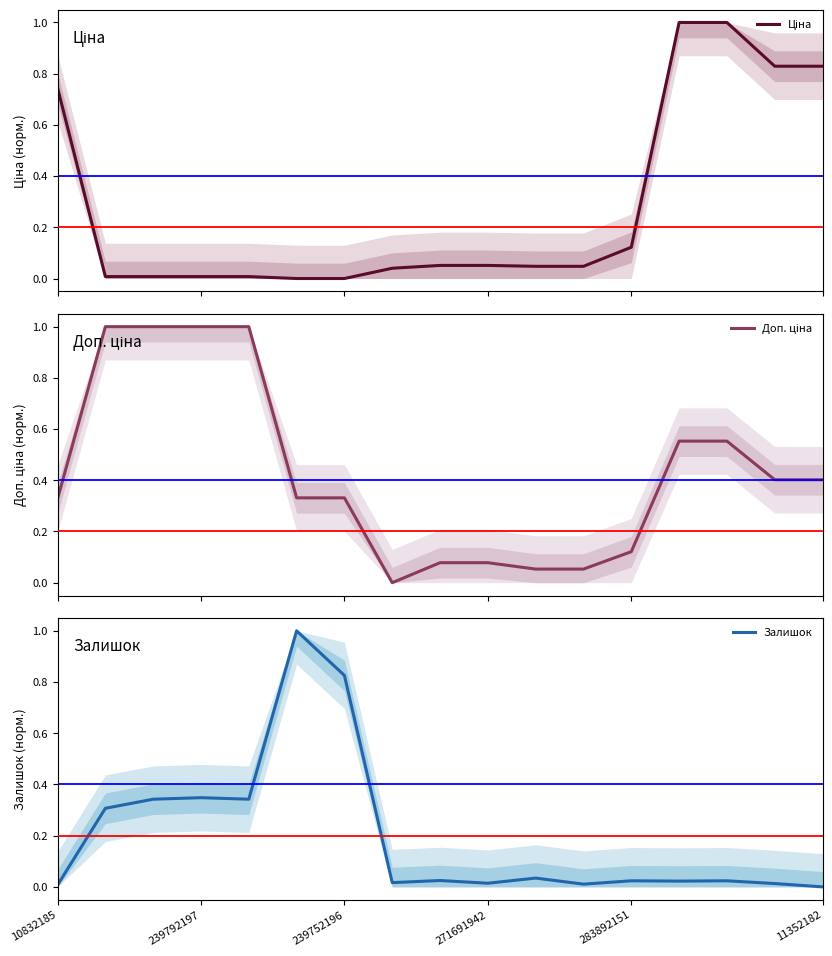

What value does the Доп. ціна series have at 10?

0.1